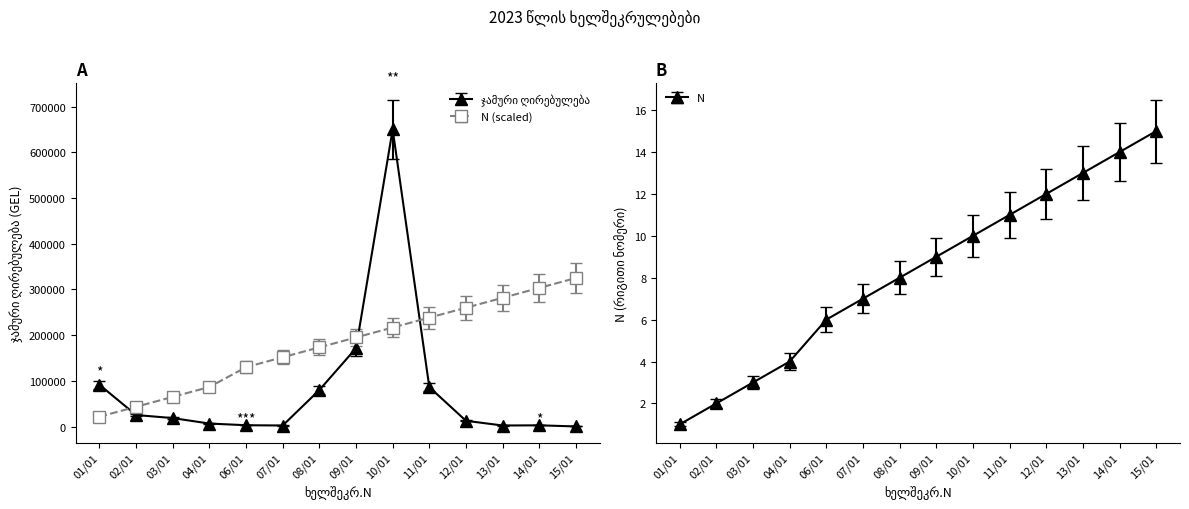

What is the difference between the maximum and minimum values in the ჯამური ღირებულება (selected) series?

714603.0